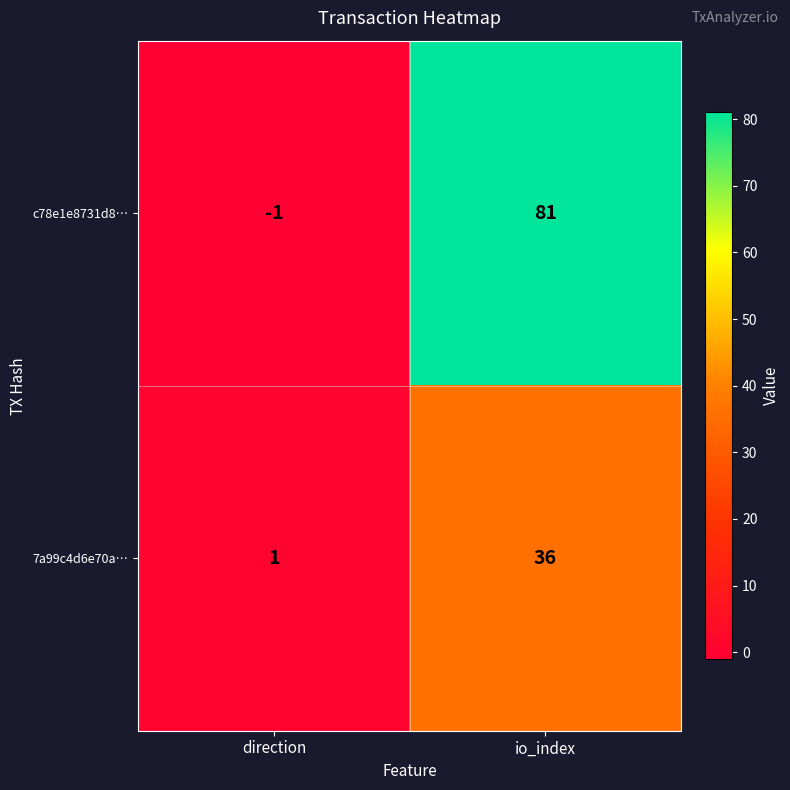

Is the value of c78e1e8731d8… at direction greater than the value of 7a99c4d6e70a… at direction?

No